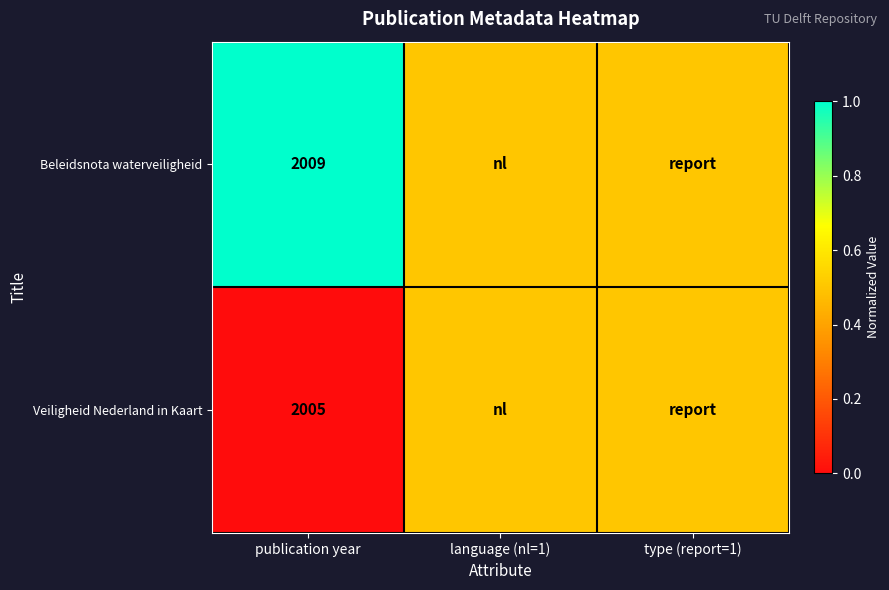

The value of Veiligheid Nederland in Kaart at publication year is 3065.9. True or false?

False